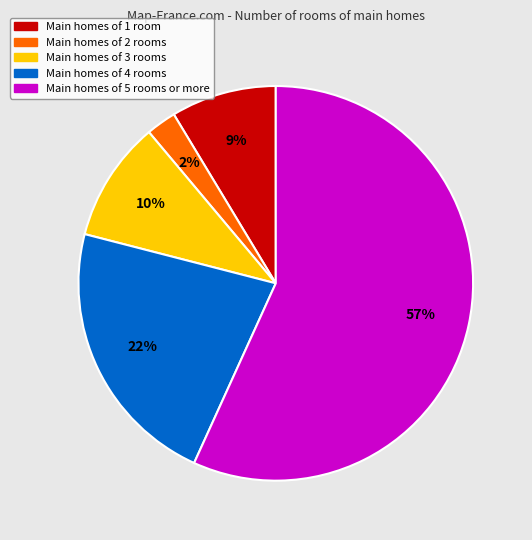

Does any single category account for the majority?

Yes